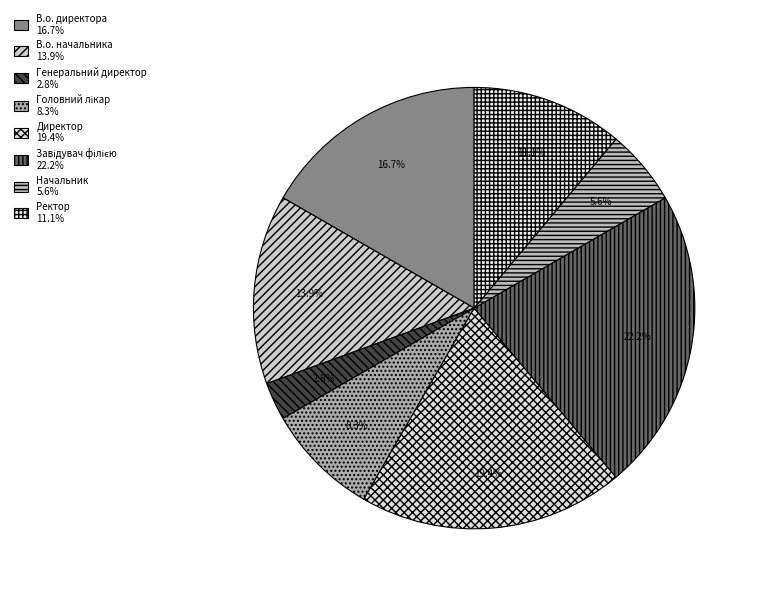

Is it true that Завідувач філією is 15% of the pie?

False